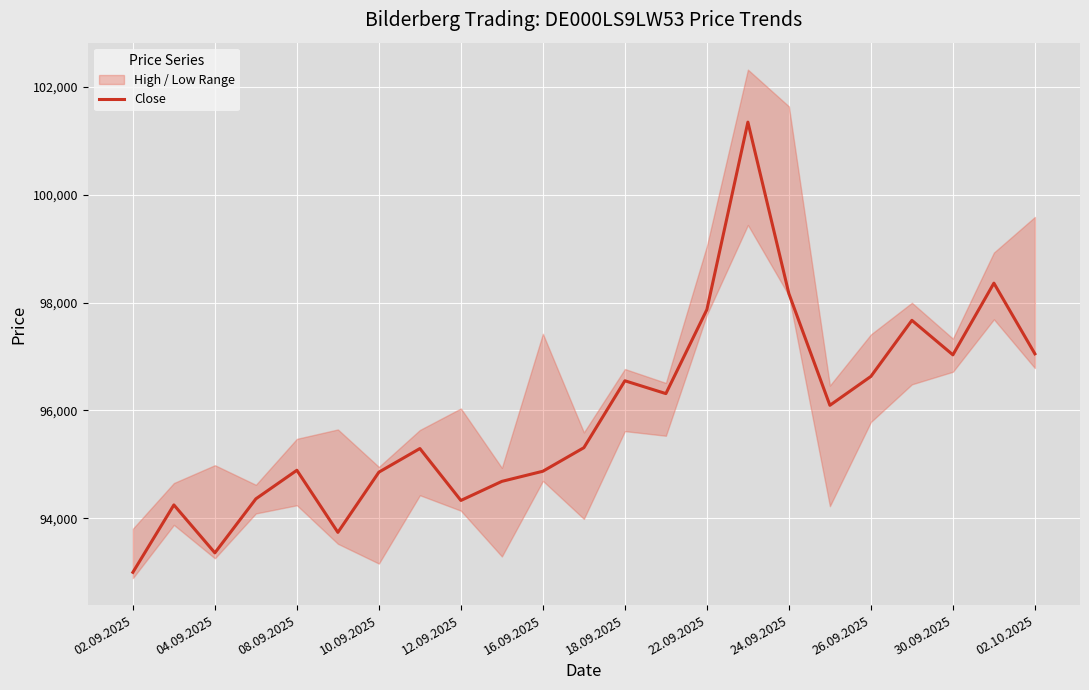

What is the lowest value of the Close series?

92997